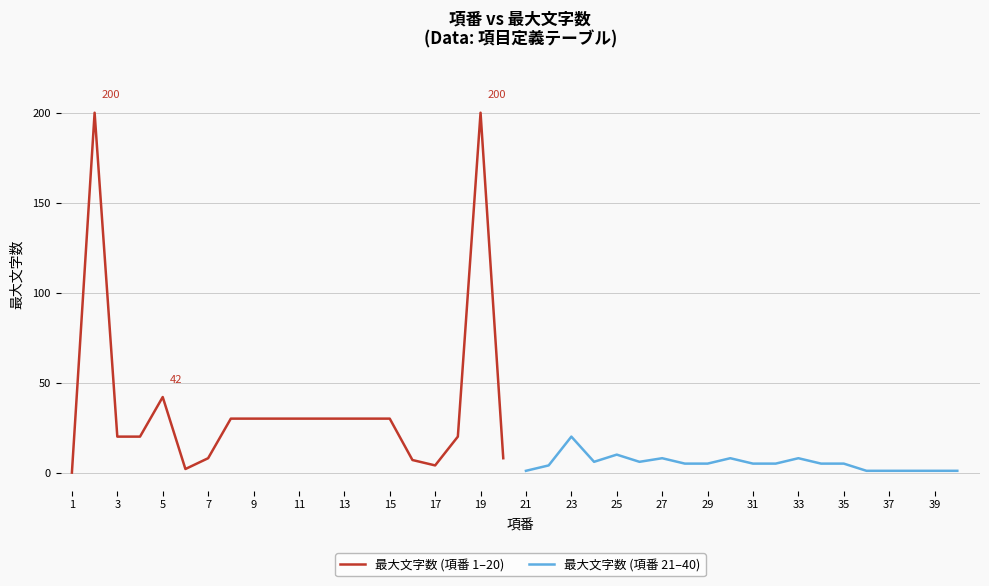

What is the difference between the 最大文字数 (項番 21–40) values at 37 and 23?

19